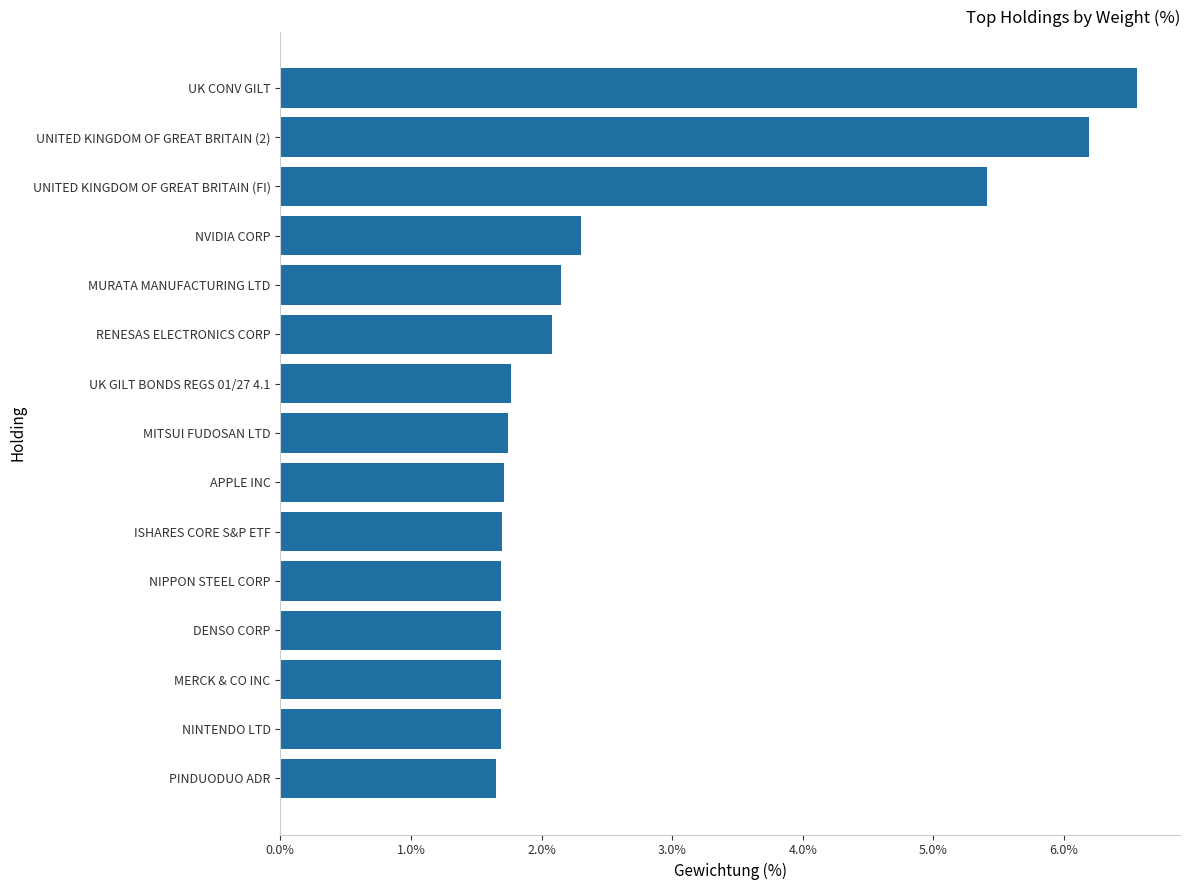

Which category has the highest value across all series?

UK CONV GILT